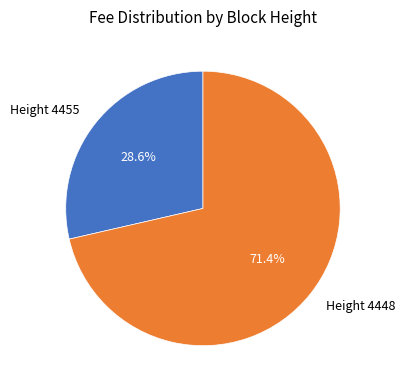

To the nearest percent, what is the difference between the Height 4455 and Height 4448 slice percentages?

43%